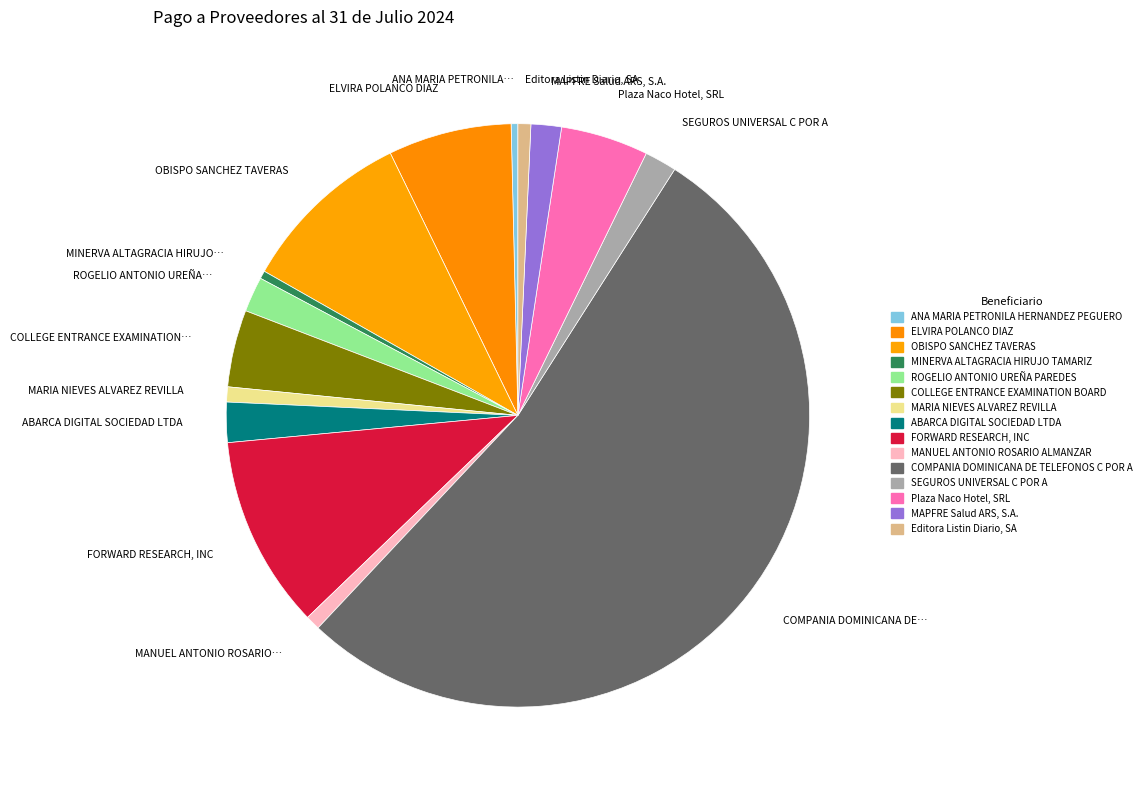

Which slice is the largest?

COMPANIA DOMINICANA DE…